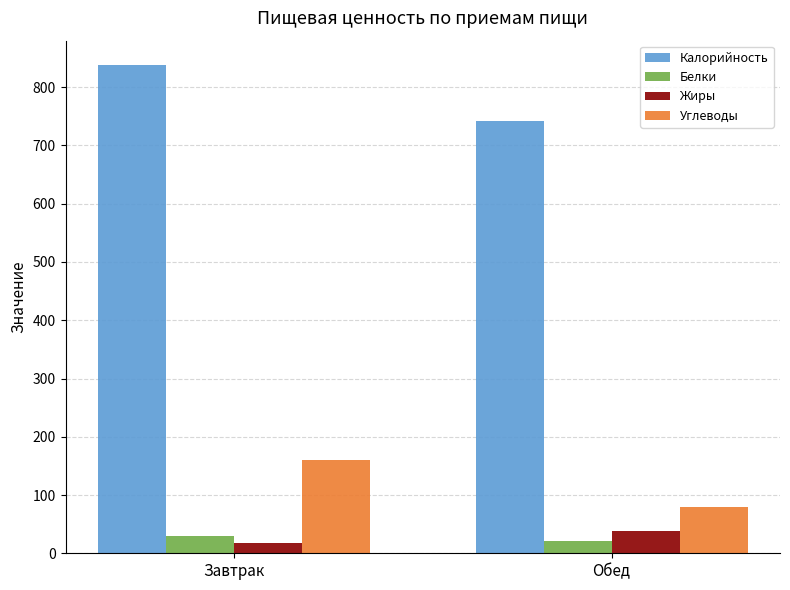

What are all the series names shown in the legend?

Калорийность, Белки, Жиры, Углеводы